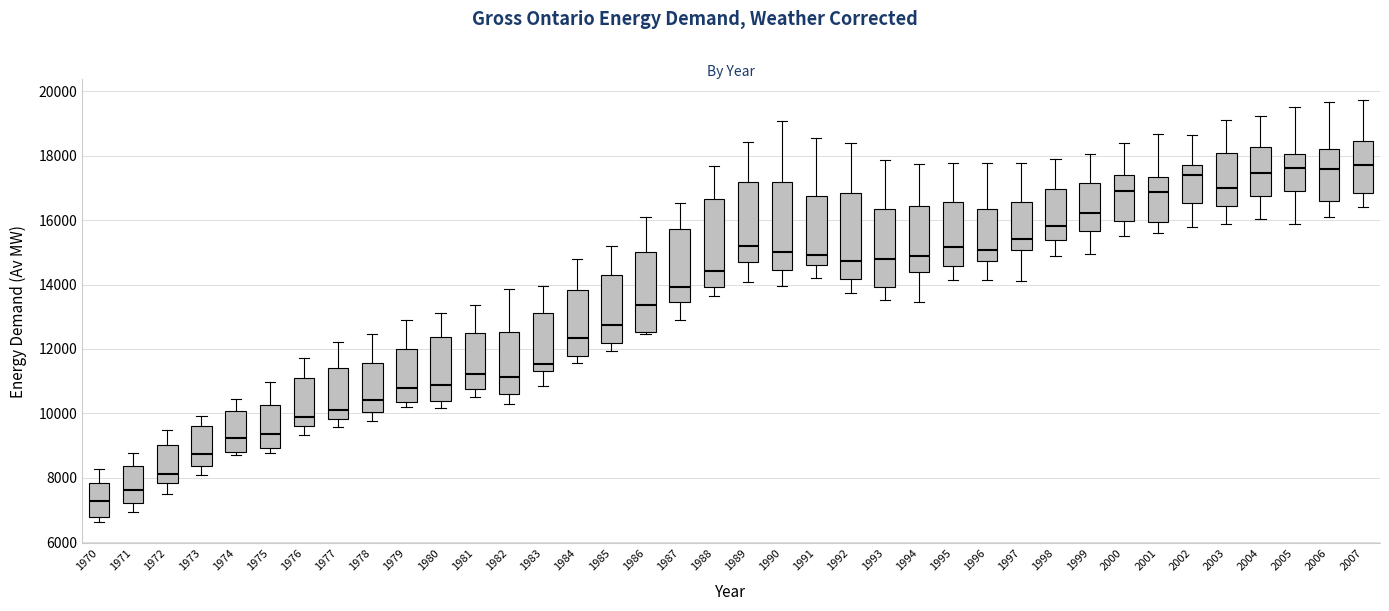

Reading left to right, transcribe this box plot: for each box, give where its median line is, the range the box spans, and where its two whiskers end, as read against the y-axis. The values are not printed on the chart, so give them approximately, as read against the axis.

1970: median 7200, box 6800 to 7800, whiskers 6600 to 8200
1971: median 7600, box 7200 to 8400, whiskers 7000 to 8800
1972: median 8200, box 7800 to 9000, whiskers 7400 to 9400
1973: median 8800, box 8400 to 9600, whiskers 8000 to 10000
1974: median 9200, box 8800 to 10000, whiskers 8800 (just below the box's lower edge) to 10400
1975: median 9400, box 9000 to 10200, whiskers 8800 to 11000
1976: median 9800, box 9600 to 11200, whiskers 9400 to 11800
1977: median 10200, box 9800 to 11400, whiskers 9600 to 12200
1978: median 10400, box 10000 to 11600, whiskers 9800 to 12400
1979: median 10800, box 10400 to 12000, whiskers 10200 to 12800
1980: median 10800, box 10400 to 12400, whiskers 10200 to 13200
1981: median 11200, box 10800 to 12400, whiskers 10600 to 13400
1982: median 11200, box 10600 to 12600, whiskers 10200 to 13800
1983: median 11600, box 11400 to 13200, whiskers 10800 to 14000
1984: median 12400, box 11800 to 13800, whiskers 11600 to 14800
1985: median 12800, box 12200 to 14400, whiskers 12000 to 15200
1986: median 13400, box 12600 to 15000, whiskers 12400 to 16000
1987: median 14000, box 13400 to 15800, whiskers 12800 to 16600
1988: median 14400, box 14000 to 16600, whiskers 13600 to 17600
1989: median 15200, box 14800 to 17200, whiskers 14000 to 18400
1990: median 15000, box 14400 to 17200, whiskers 14000 to 19000
1991: median 15000, box 14600 to 16800, whiskers 14200 to 18600
1992: median 14800, box 14200 to 16800, whiskers 13800 to 18400
1993: median 14800, box 14000 to 16400, whiskers 13600 to 17800
1994: median 14800, box 14400 to 16400, whiskers 13400 to 17800
1995: median 15200, box 14600 to 16600, whiskers 14200 to 17800
1996: median 15000, box 14800 to 16400, whiskers 14200 to 17800
1997: median 15400, box 15000 to 16600, whiskers 14200 to 17800
1998: median 15800, box 15400 to 17000, whiskers 14800 to 17800
1999: median 16200, box 15600 to 17200, whiskers 15000 to 18000
2000: median 17000, box 16000 to 17400, whiskers 15600 to 18400
2001: median 16800, box 16000 to 17400, whiskers 15600 to 18600
2002: median 17400, box 16600 to 17800, whiskers 15800 to 18600
2003: median 17000, box 16400 to 18000, whiskers 15800 to 19200
2004: median 17400, box 16800 to 18200, whiskers 16000 to 19200
2005: median 17600, box 17000 to 18000, whiskers 15800 to 19600
2006: median 17600, box 16600 to 18200, whiskers 16200 to 19600
2007: median 17600, box 16800 to 18400, whiskers 16400 to 19800